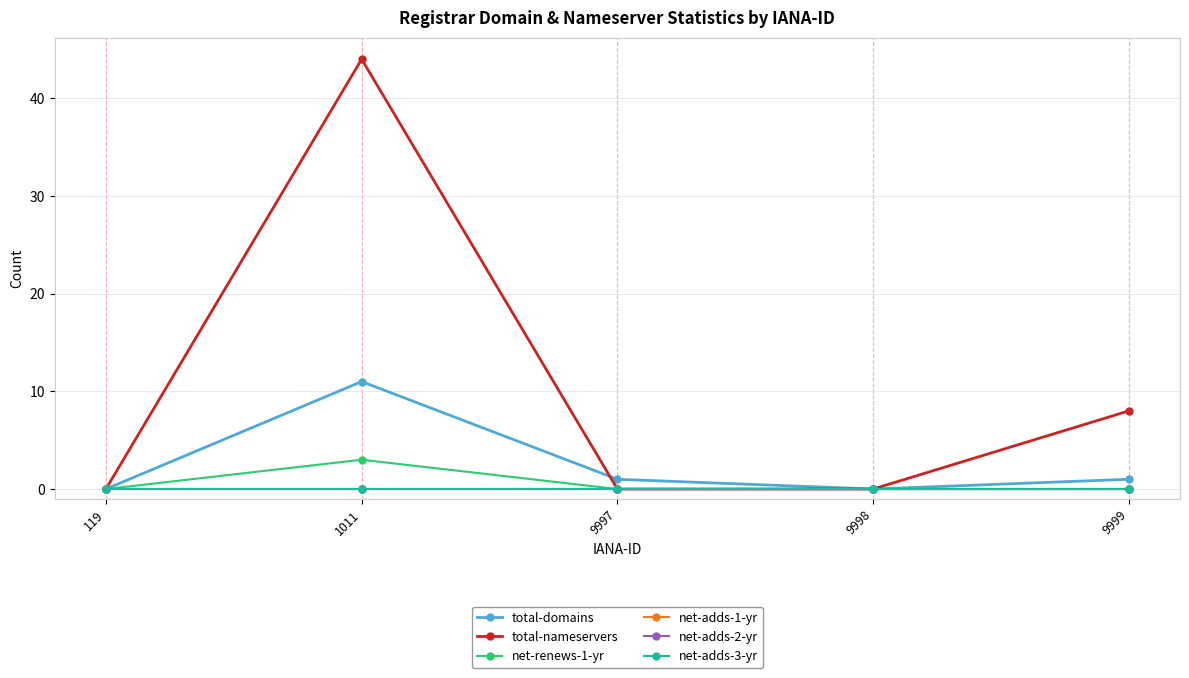

Rank the categories by net-adds-1-yr value from lowest to highest.

119, 1011, 9997, 9998, 9999